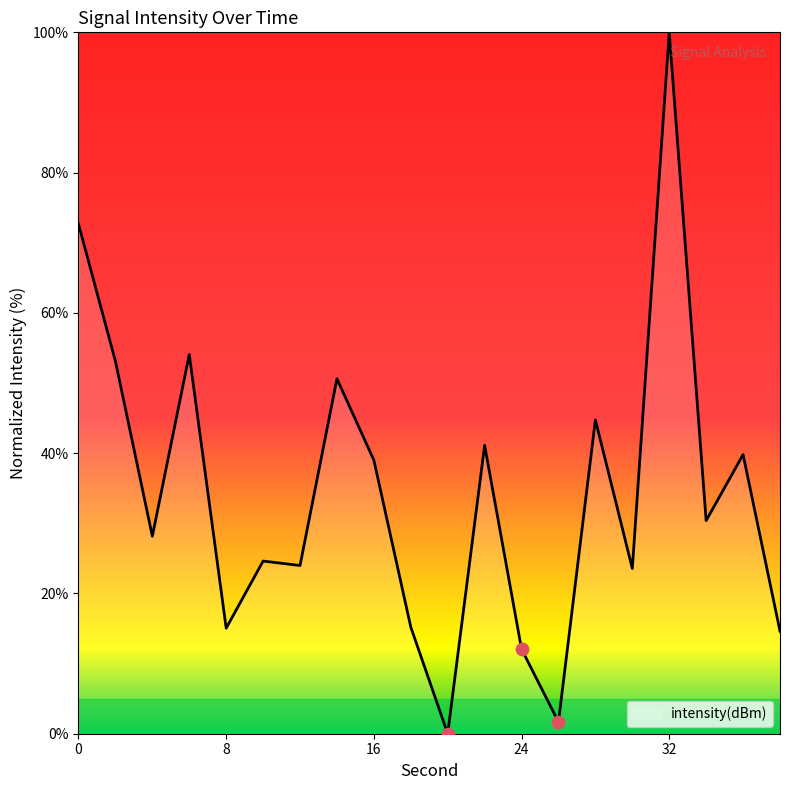

What is the difference between the maximum and minimum values?

100.0